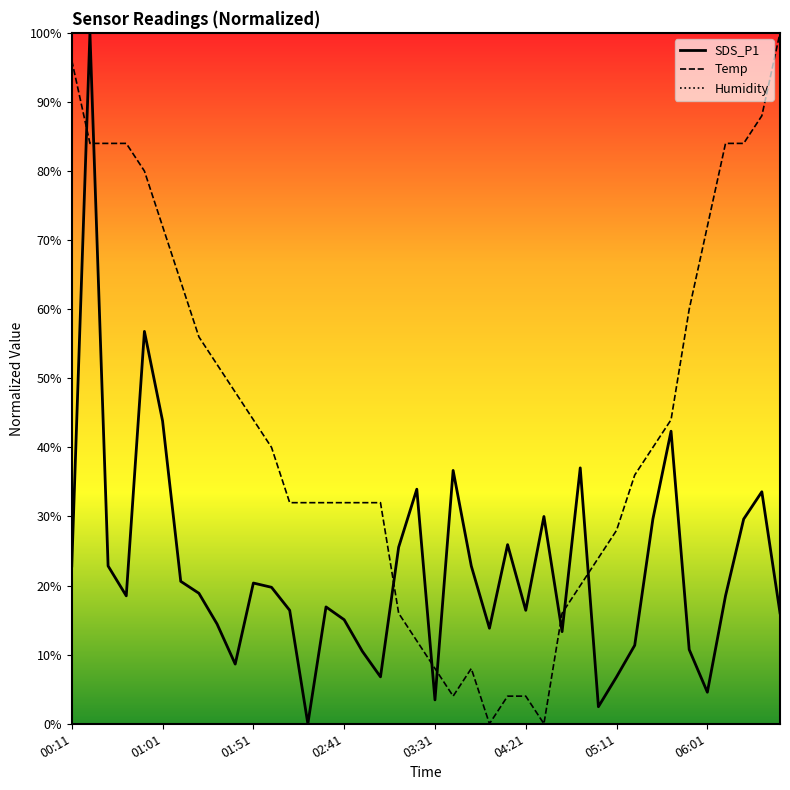

The SDS_P1 series shows 16.4 at 31. True or false?

False